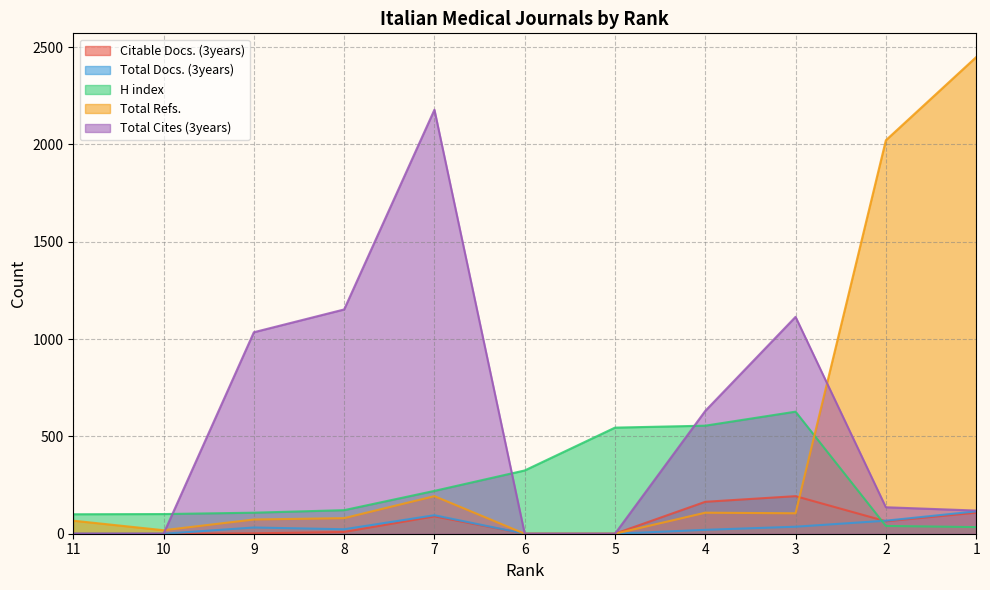

At how many categories does at least one series exceed 2133?

2